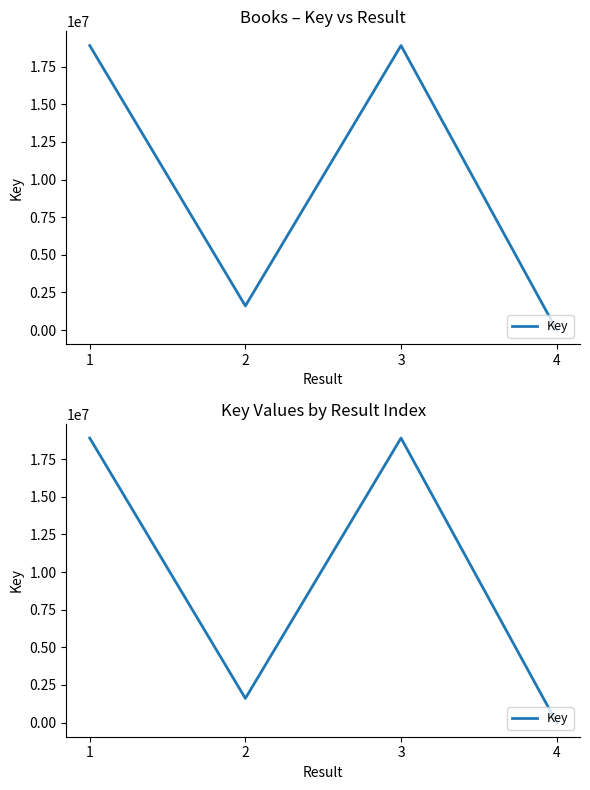

Rank the categories by value from highest to lowest.

3, 1, 2, 4